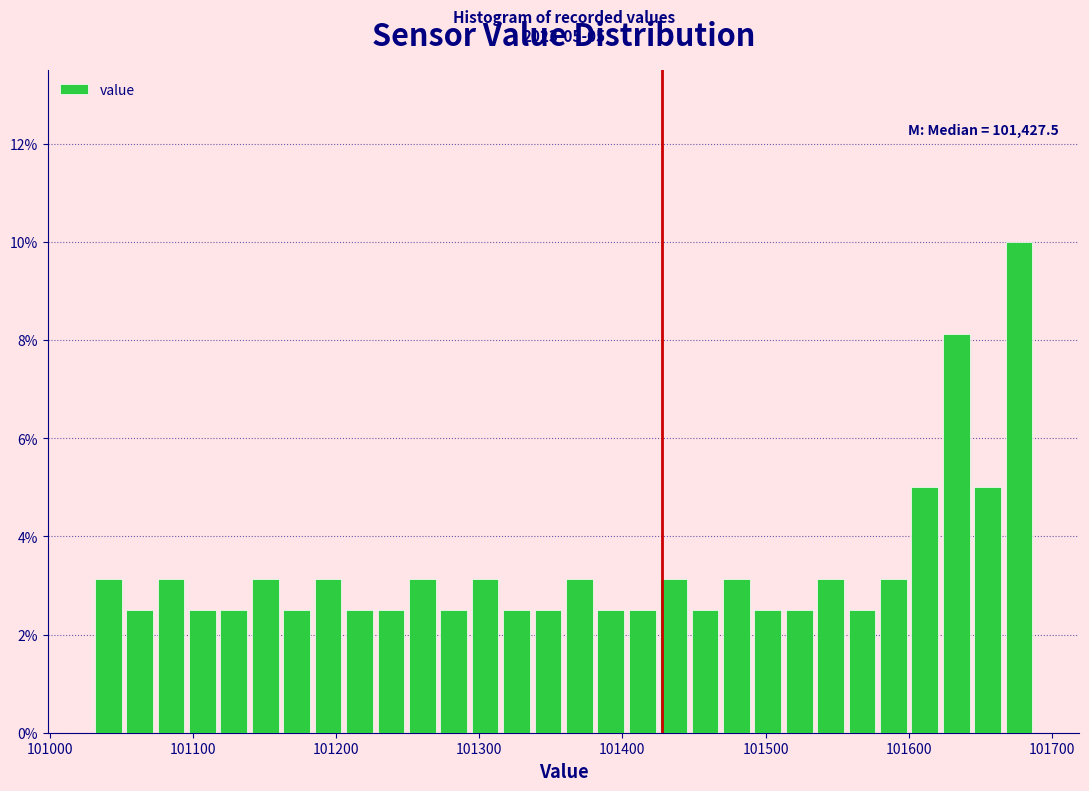

Around what value on the x-axis is the tallest bar? Give the approximate position of its centre, as read against the axis.

101680